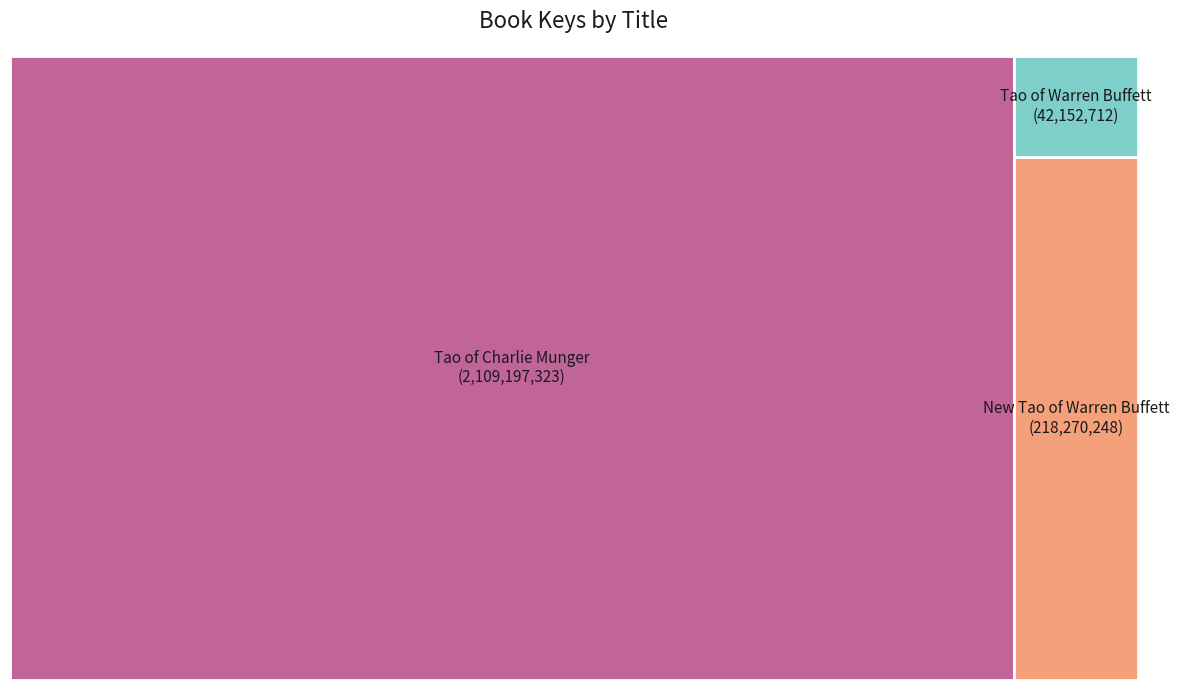

Which has a higher value, New Tao of Warren Buffett or Tao of Warren Buffett?

New Tao of Warren Buffett